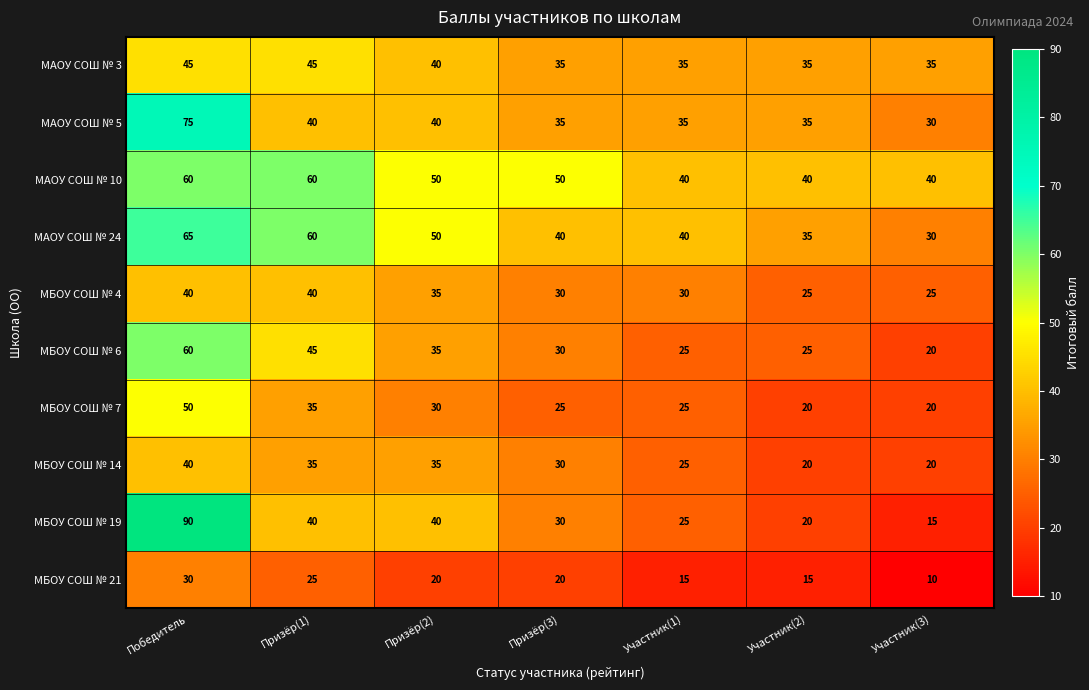

At which category does the chart reach its peak across all series?

Победитель